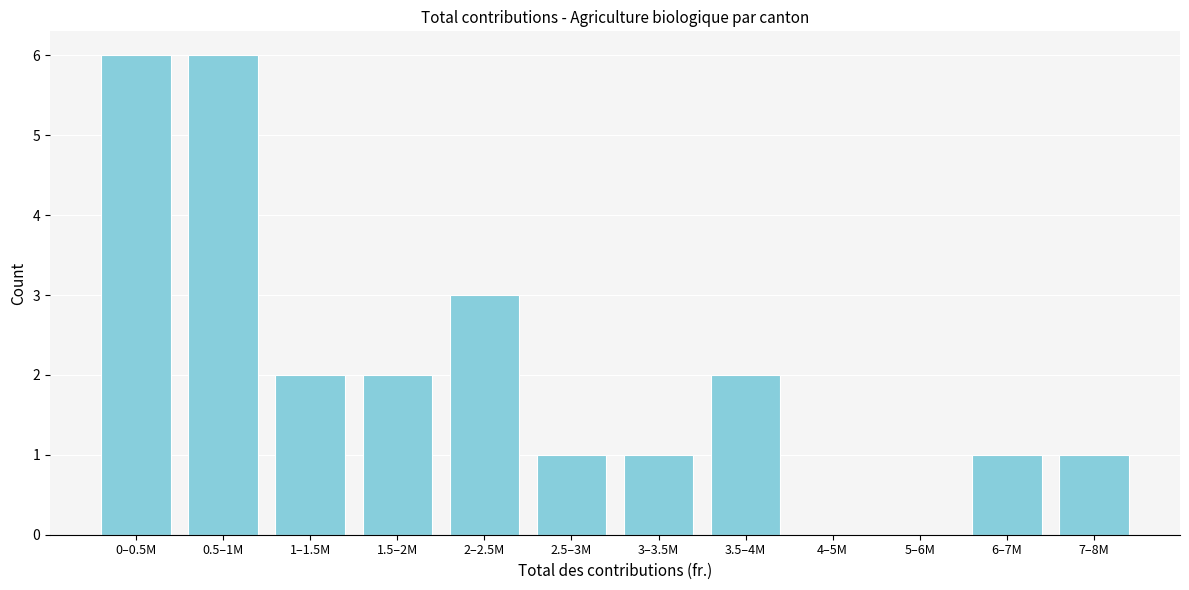

Reading left to right, list all the values displayed in this chart.

0–0.5M=6	0.5–1M=6	1–1.5M=2	1.5–2M=2	2–2.5M=3	2.5–3M=1	3–3.5M=1	3.5–4M=2	4–5M=0	5–6M=0	6–7M=1	7–8M=1